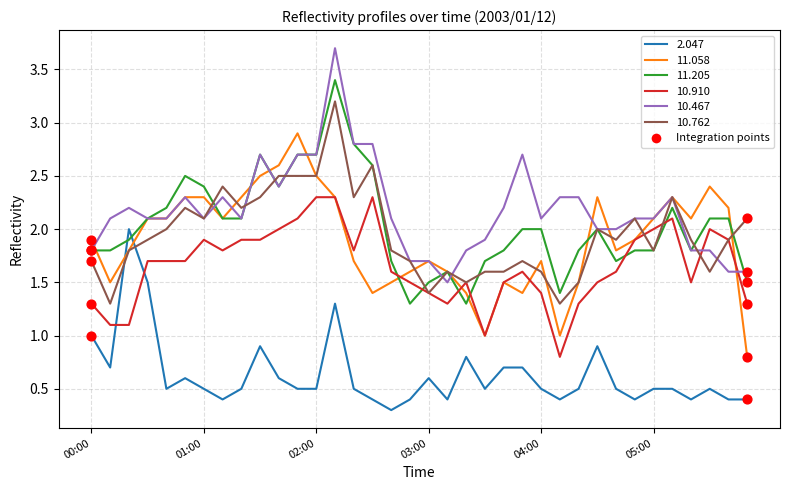

Which series has the largest total across all categories?

10.467